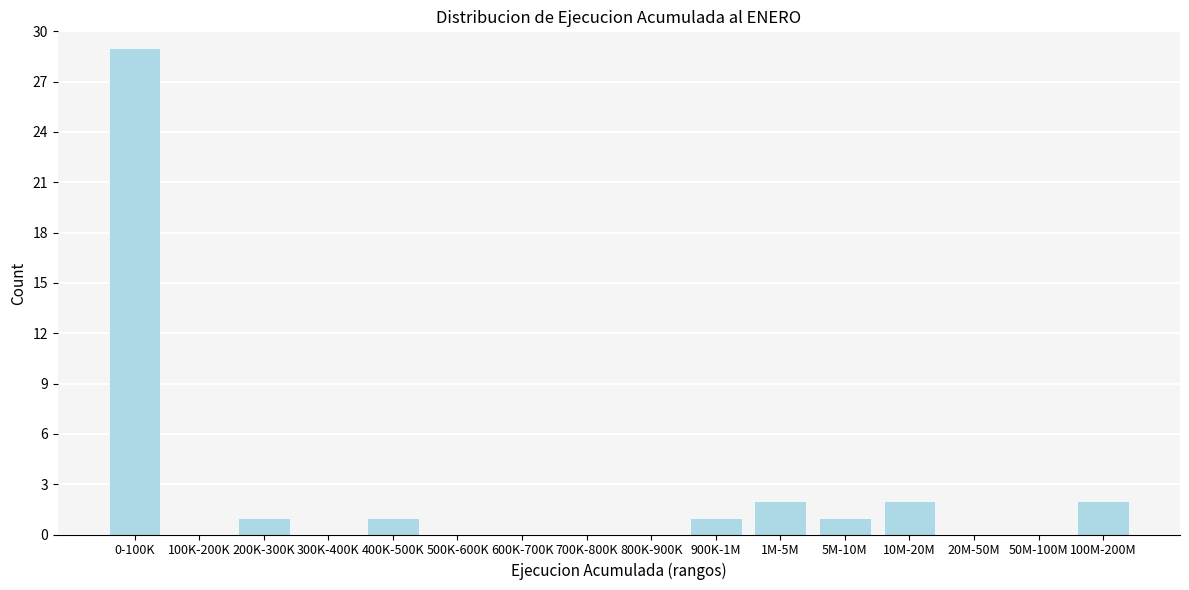

Reading right to left, transcribe all the data shown in this chart.

100M-200M=2	50M-100M=0	20M-50M=0	10M-20M=2	5M-10M=1	1M-5M=2	900K-1M=1	800K-900K=0	700K-800K=0	600K-700K=0	500K-600K=0	400K-500K=1	300K-400K=0	200K-300K=1	100K-200K=0	0-100K=29